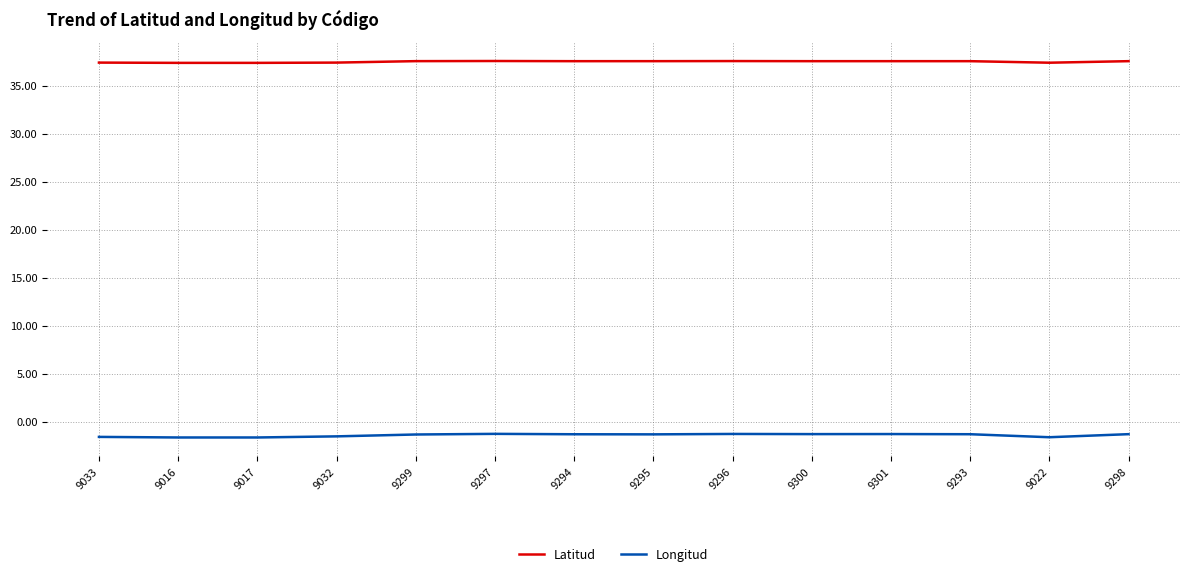

True or false: Latitud and Longitud cross at least once.

False